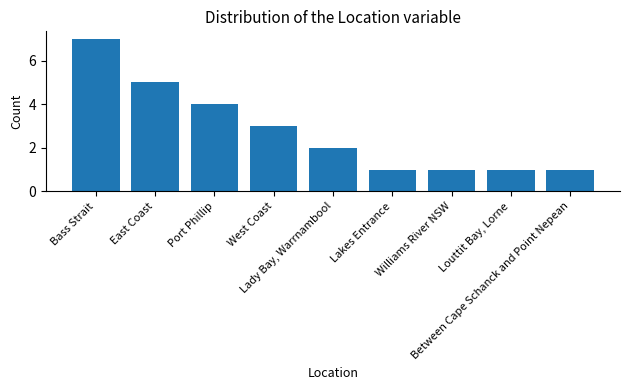

What is the sum of all values?

25